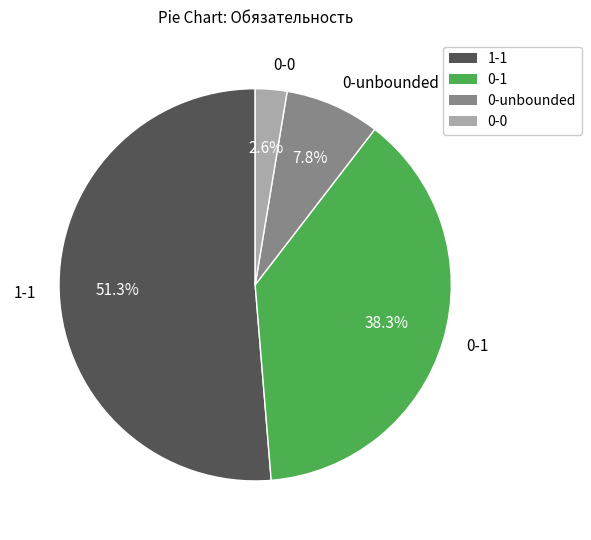

What is the ratio of the value at 0-unbounded to the value at 0-1?

0.2